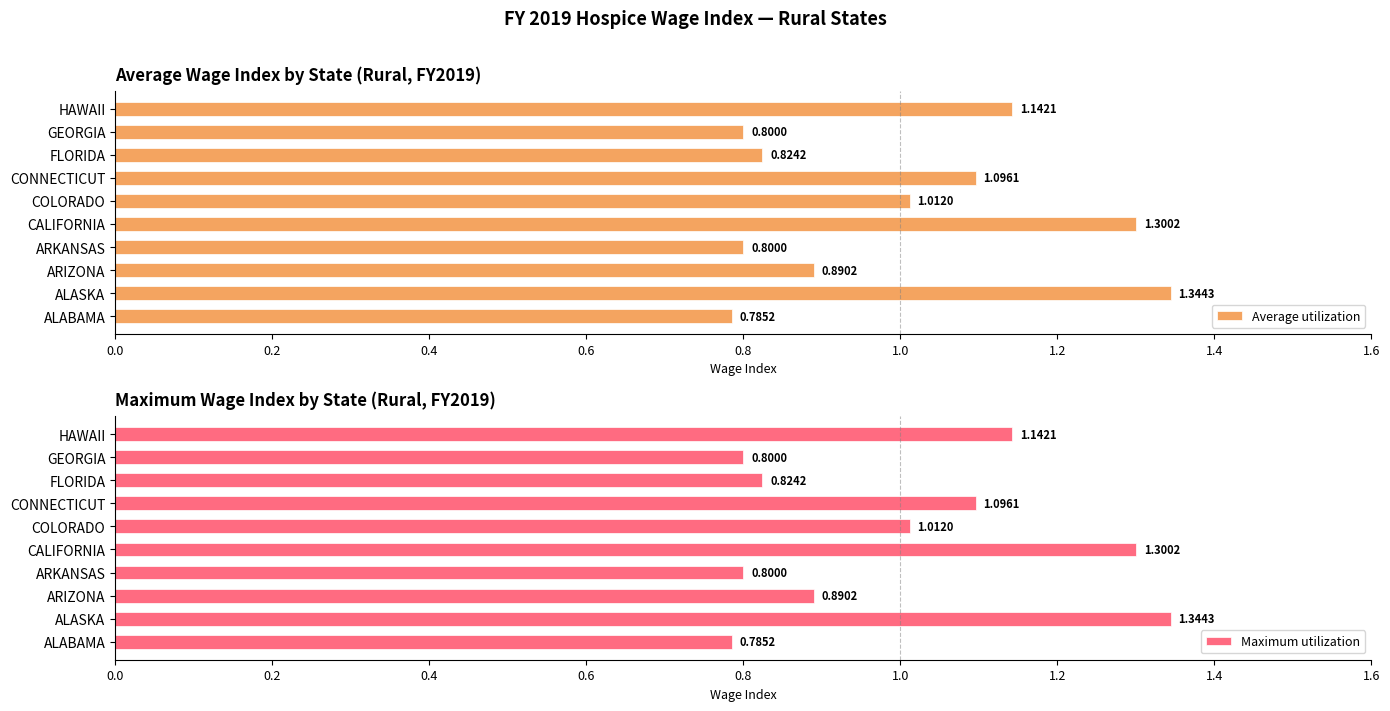

What is the difference between the second highest and second lowest values in the Average utilization series?

0.5